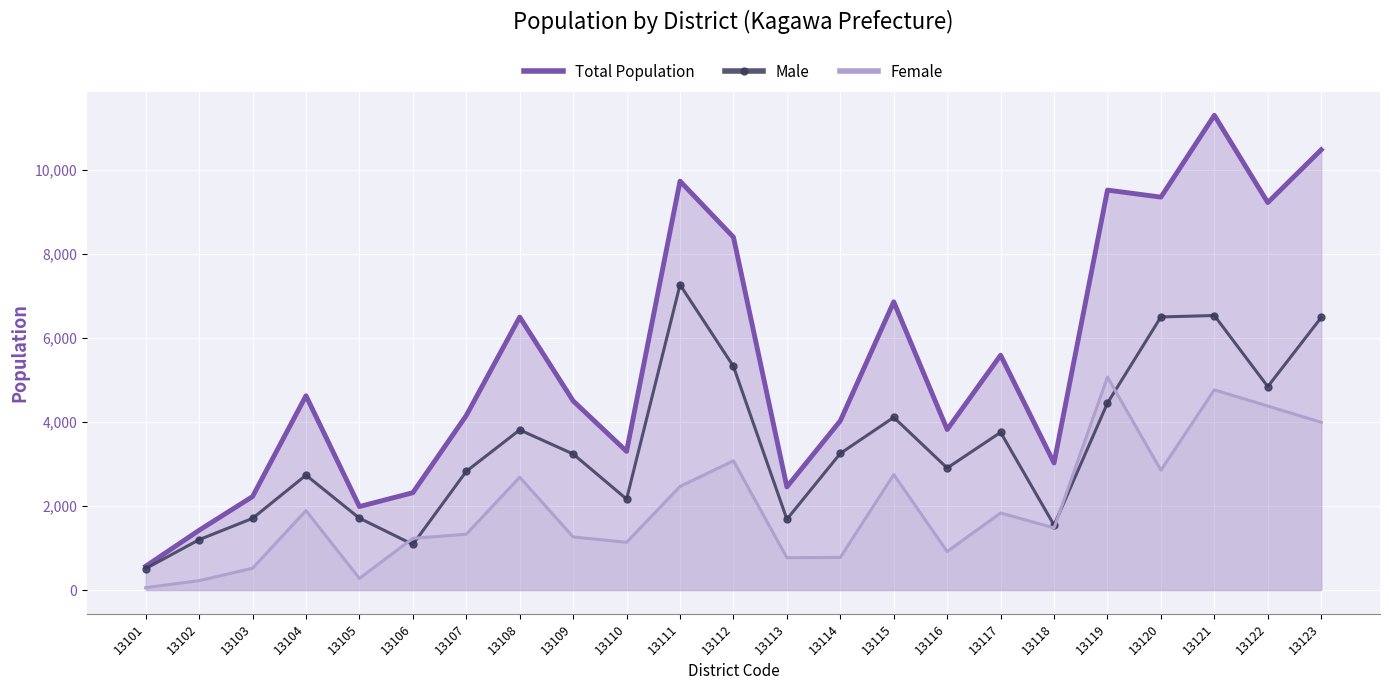

Reading left to right, transcribe all the data shown in this chart.

Total Population: 567	1423	2227	4629	1989	2319	4158	6503	4506	3304	9741	8407	2457	4032	6866	3824	5594	3027	9528	9360	11309	9231	10489
Male: 510	1200	1707	2737	1712	1087	2828	3815	3241	2167	7273	5328	1686	3255	4114	2907	3757	1547	4455	6506	6540	4847	6493
Female: 57	223	520	1892	277	1232	1330	2688	1265	1137	2468	3079	771	777	2752	917	1837	1480	5073	2854	4769	4384	3996